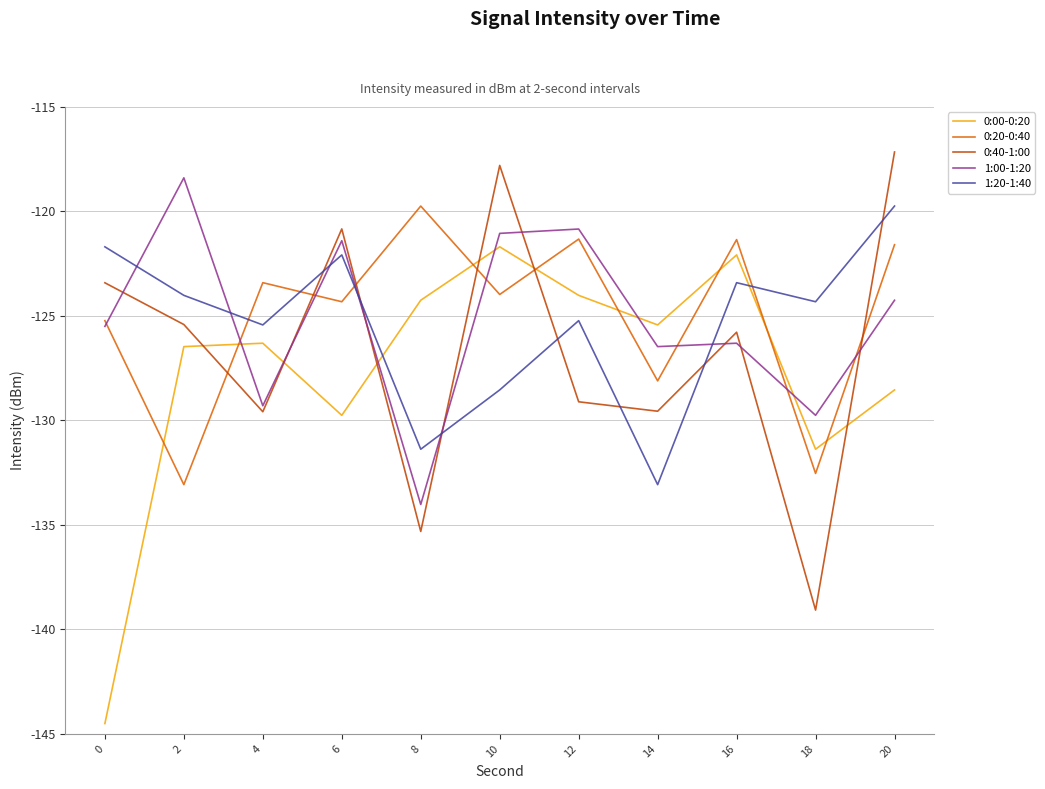

True or false: 1:00-1:20 has a value of -121.4 at 6.

True